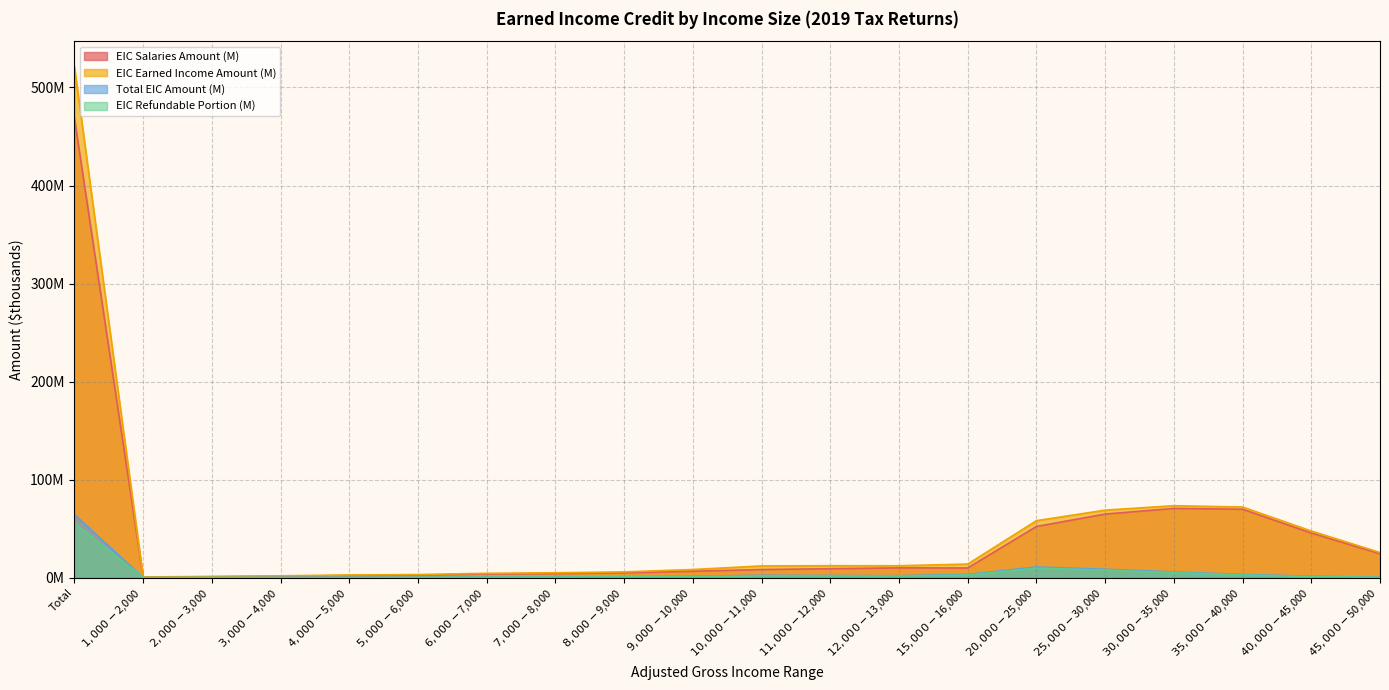

What is the sum of the Total EIC Amount (M) values at $6,000-$7,000 and $1,000-$2,000?

0.8